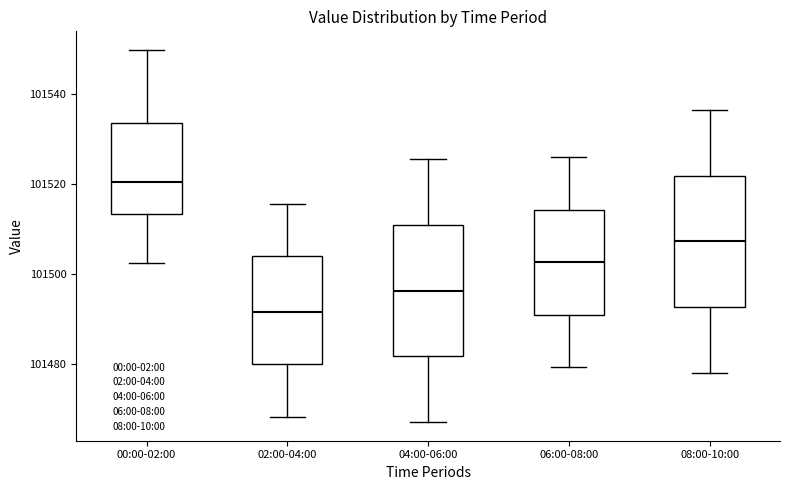

Which box's median line is the highest?

00:00-02:00